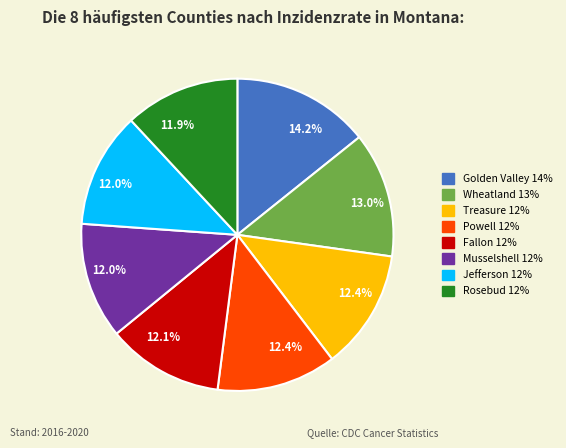

To the nearest percent, what is the difference between the largest and smallest slice percentages?

2%